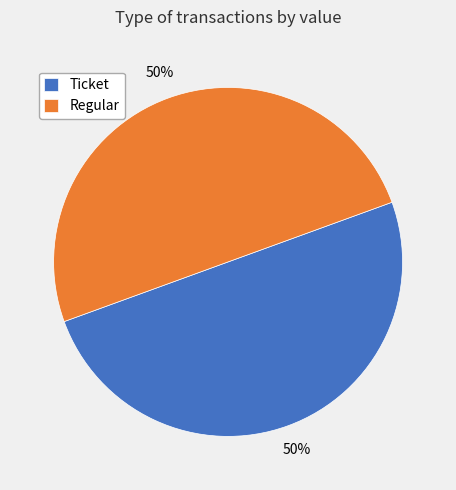

Is it true that Ticket is 59% of the pie?

False